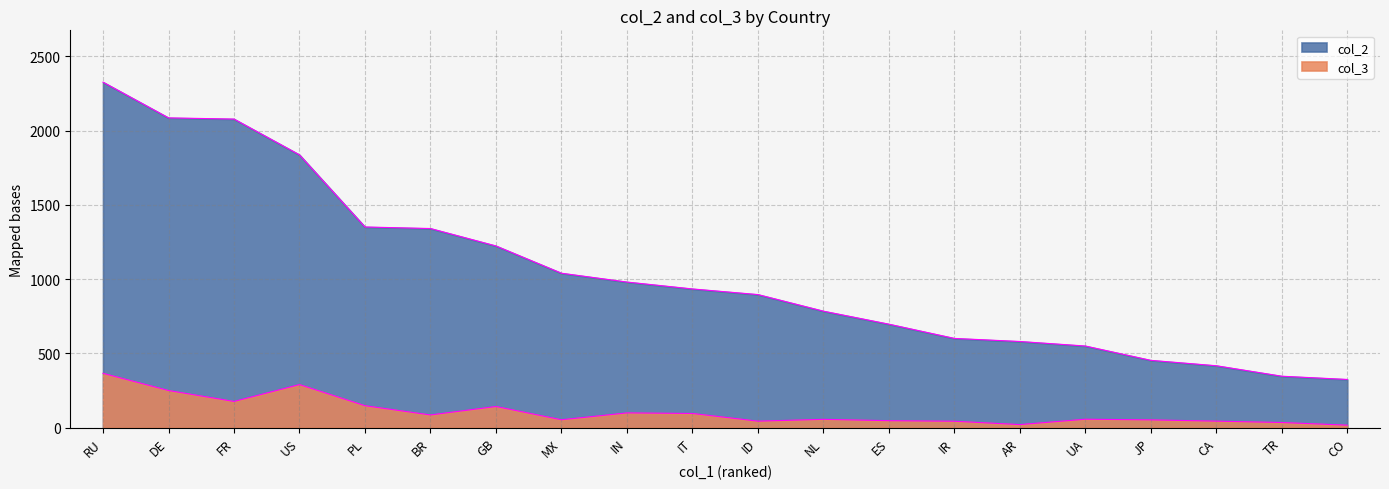

True or false: col_2 and col_3 intersect in this chart.

False